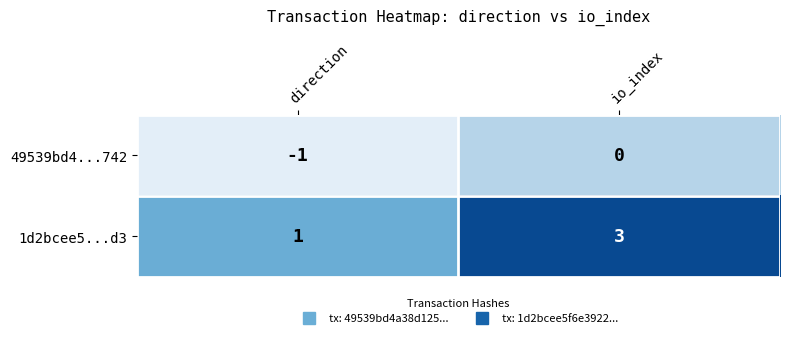

Reading left to right, extract all data points from this chart.

49539bd4...742: direction=-1	io_index=0
1d2bcee5...d3: direction=1	io_index=3